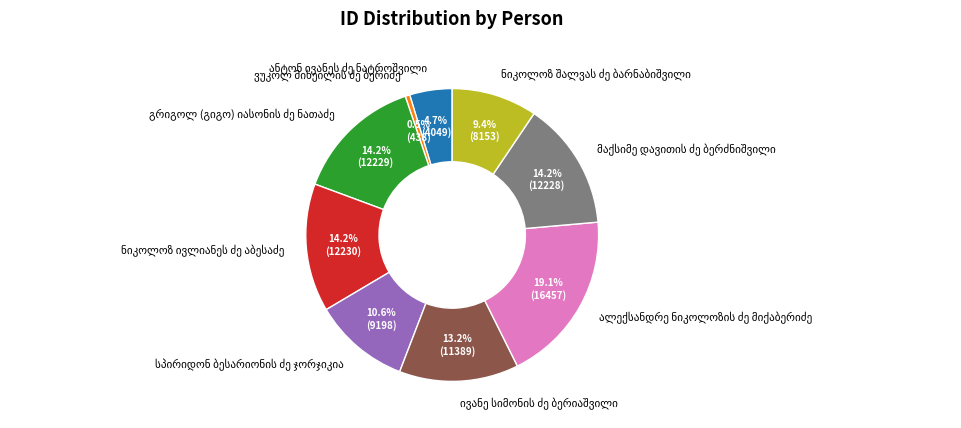

Is there any slice that represents more than half of the pie?

No